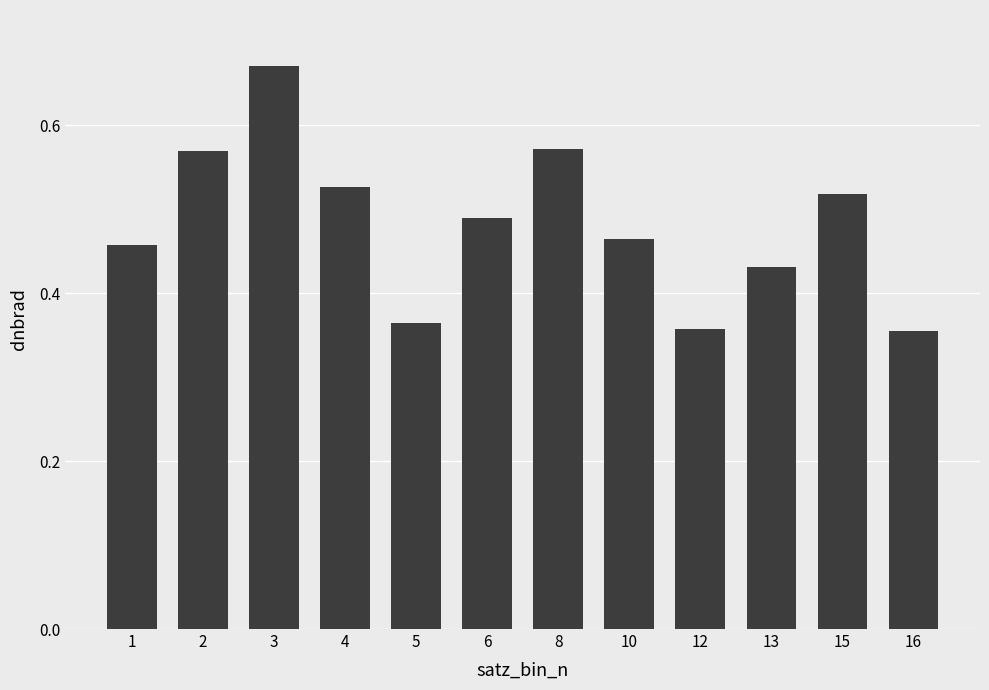

Which label corresponds to the largest value in the chart?

3